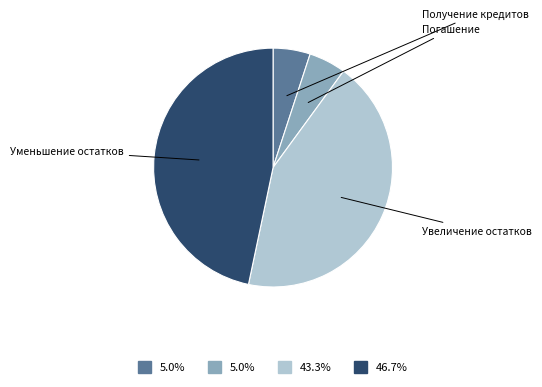

Is there any slice that represents more than half of the pie?

No